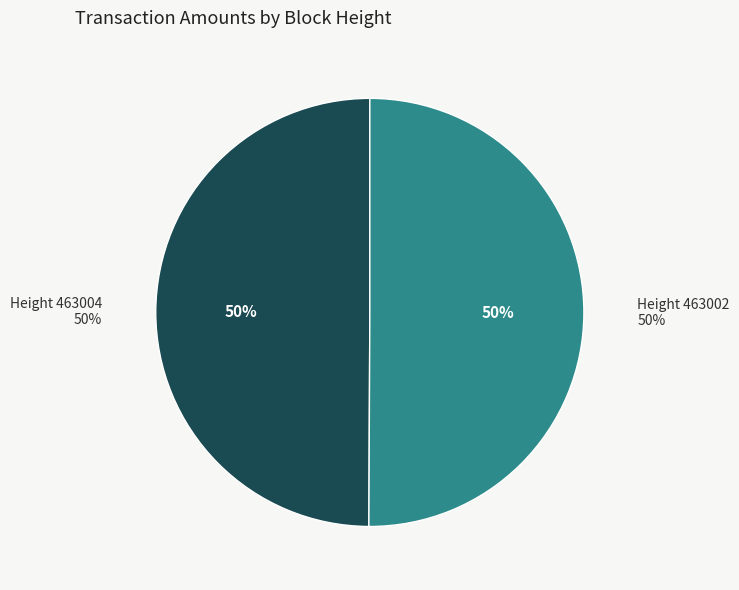

True or false: 463004 accounts for 50% of the total.

True